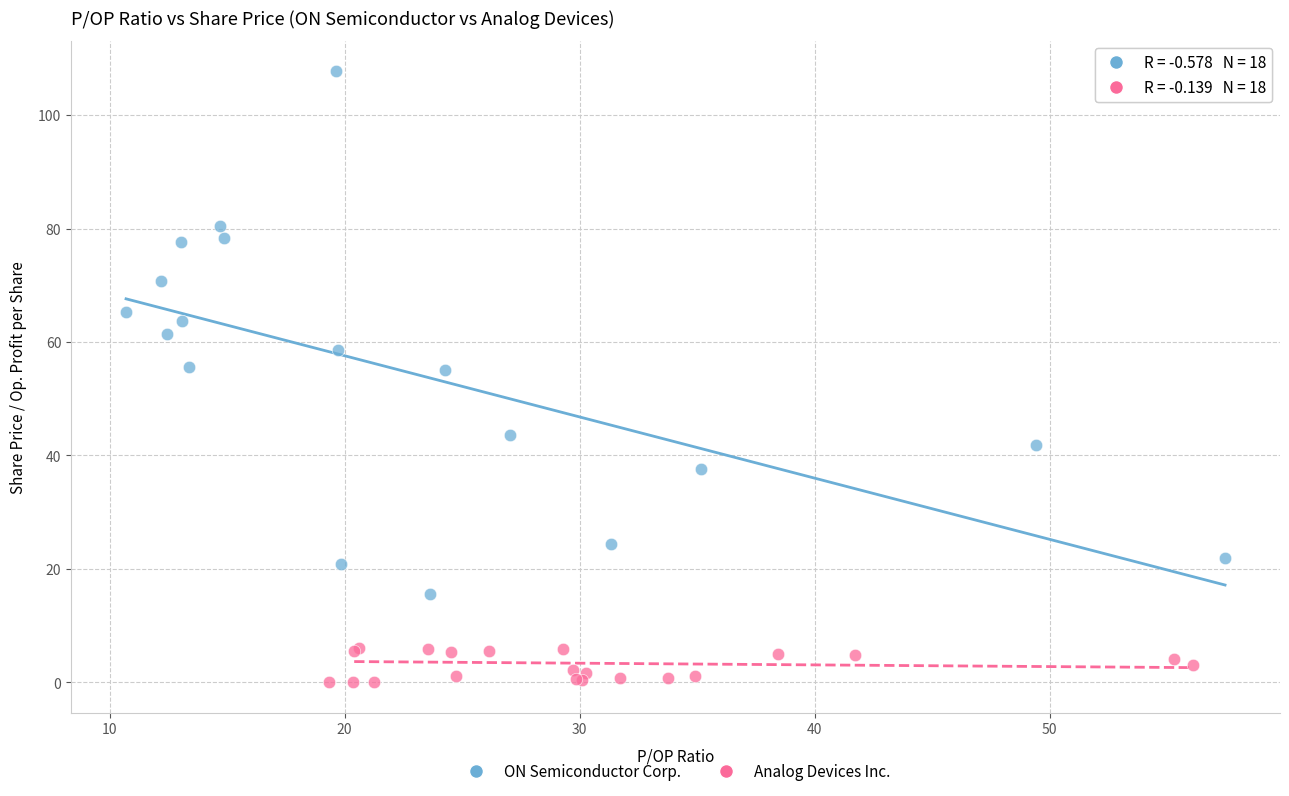

Which series contains the lowest Y value?

Analog Devices Inc.